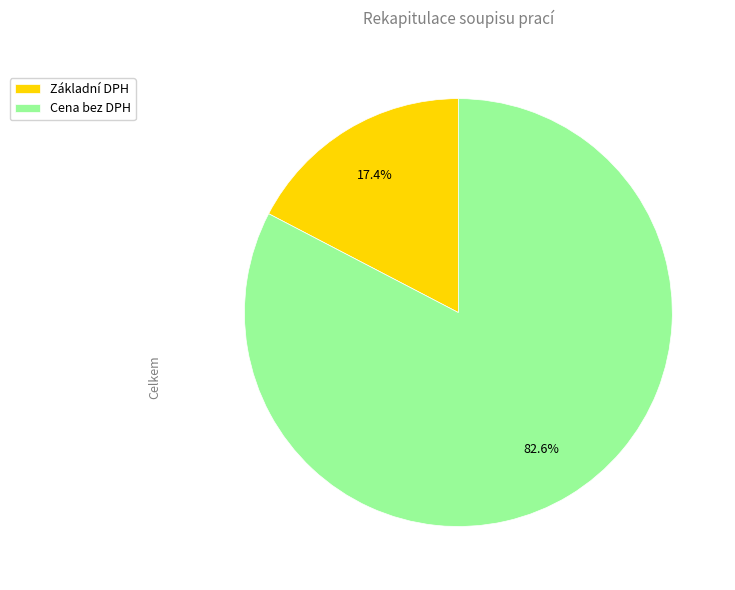

To the nearest percent, what is the difference between the largest and smallest slice percentages?

65%